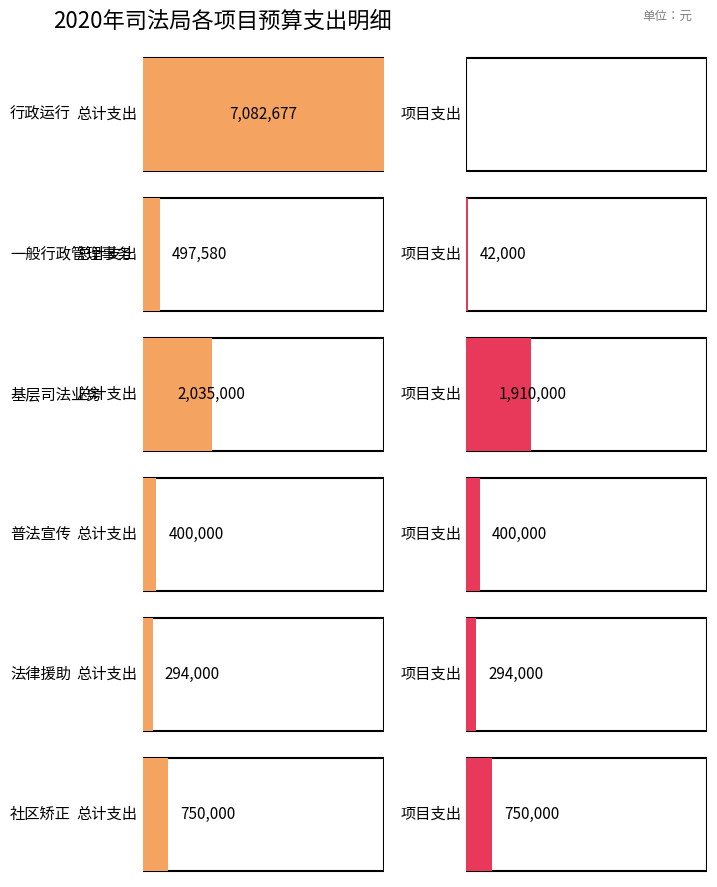

True or false: 法律援助 has a value of 294000.0 at 专项业务费用类.

True